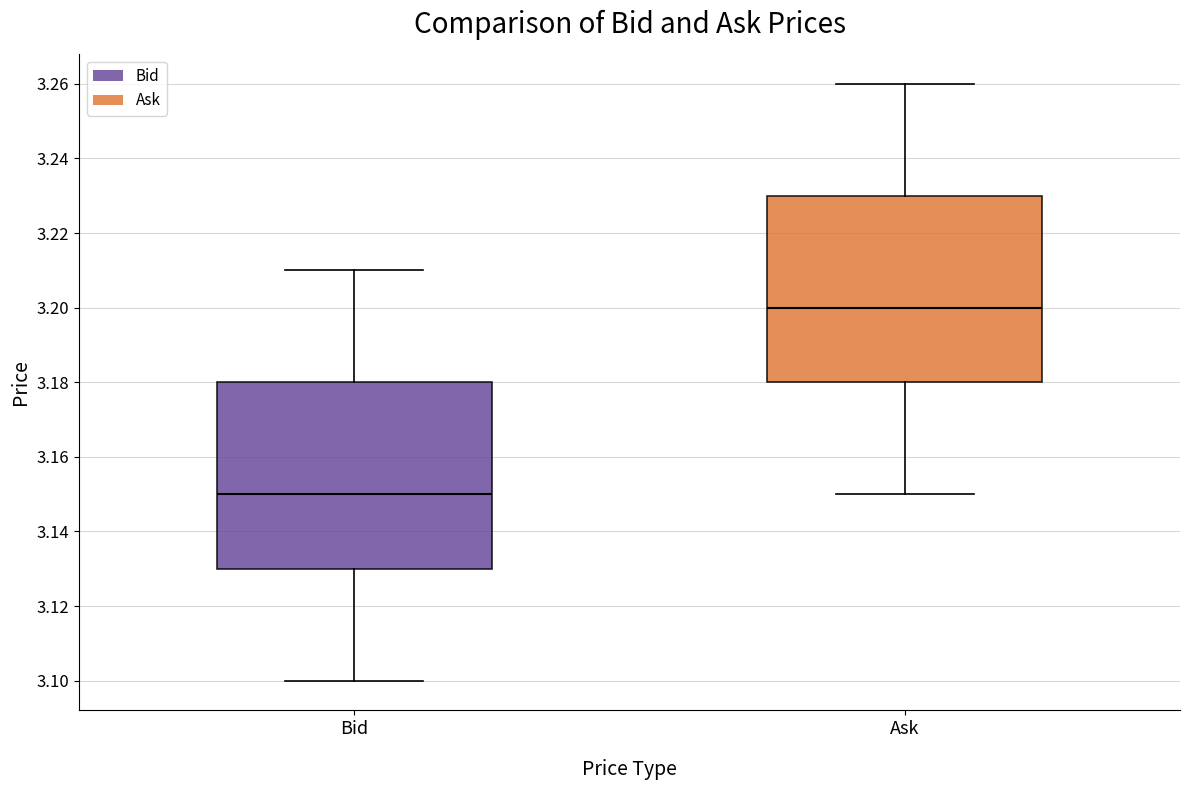

Reading left to right, read every box against the y-axis: the position of its median line, the range the box covers, and the ends of its whiskers. The values are not printed on the chart, so give them approximately, as read against the axis.

Bid: median 3.15, box 3.13 to 3.18, whiskers 3.10 to 3.21
Ask: median 3.20, box 3.18 to 3.23, whiskers 3.15 to 3.26